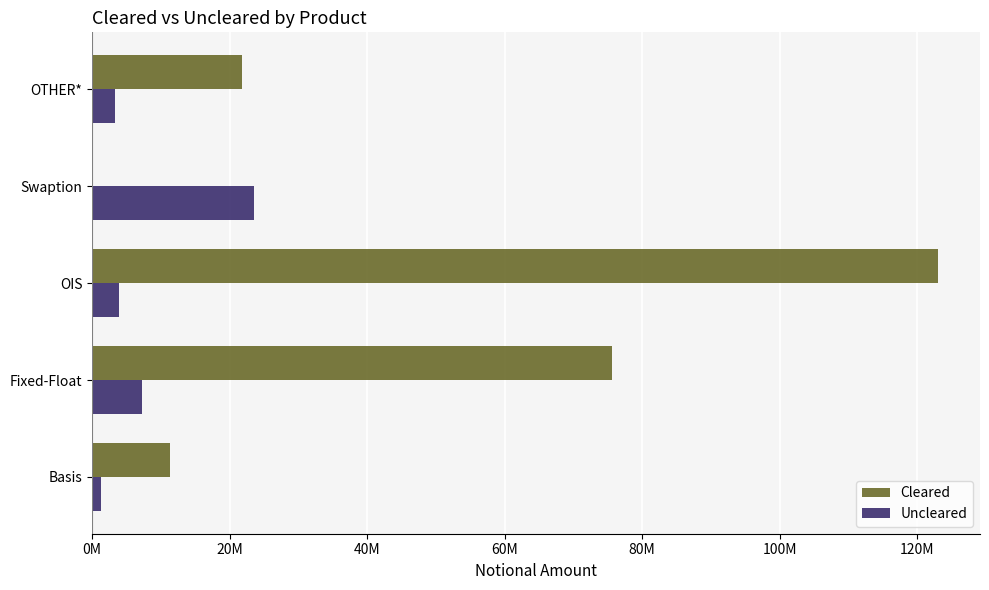

What is the average value of the Uncleared series?

7861042